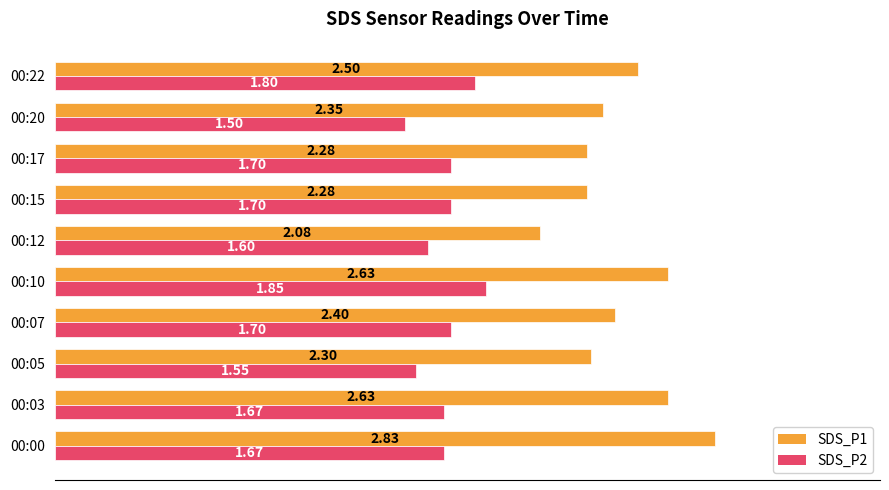

What is the average value of the SDS_P2 series?

1.7